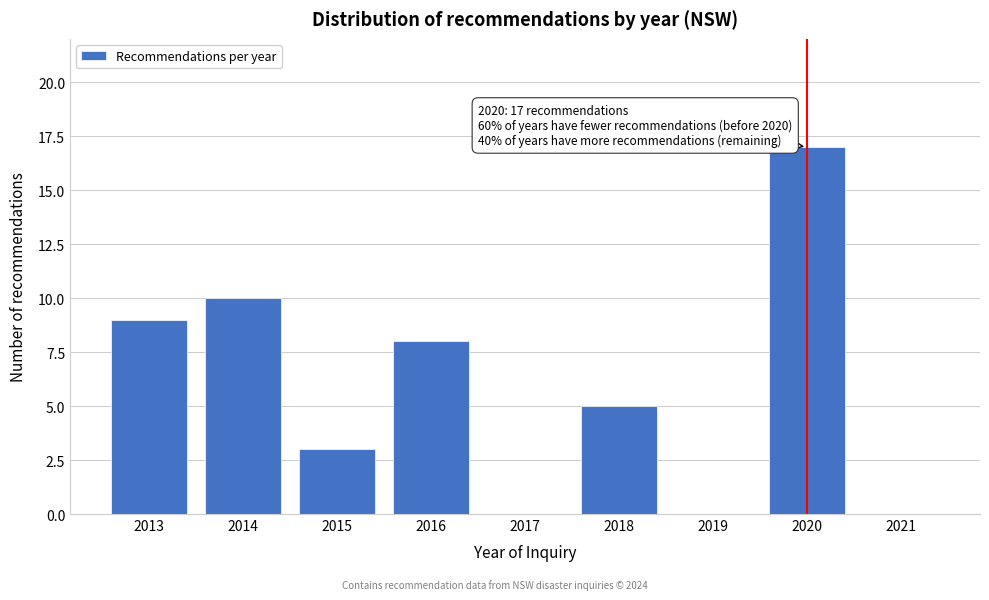

Reading left to right, extract all data points from this chart.

2013=9	2014=10	2015=3	2016=8	2017=0	2018=5	2019=0	2020=17	2021=0